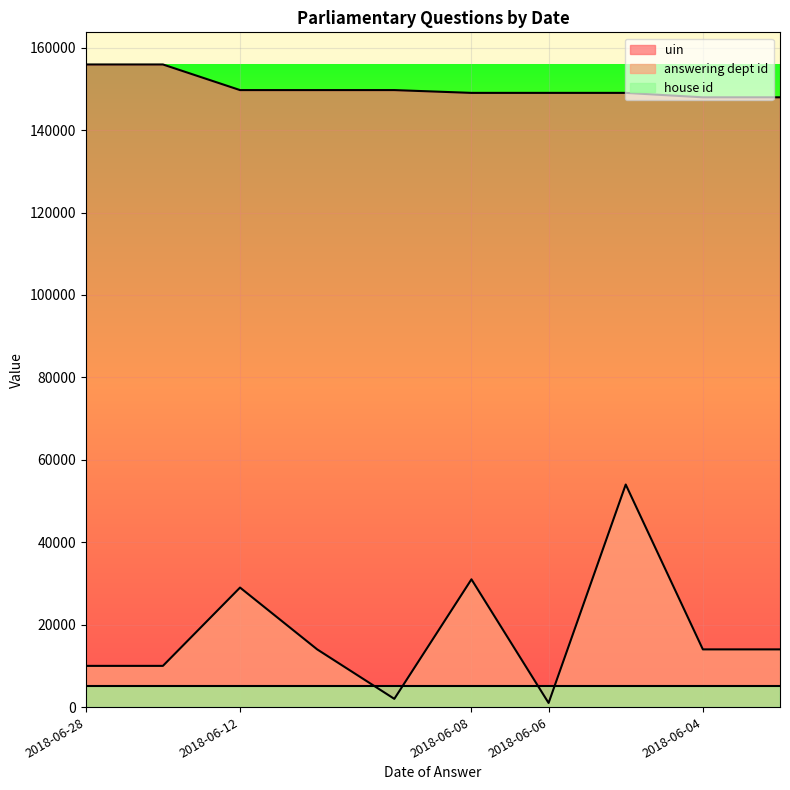

How many data points in uin are less than 149702?

5